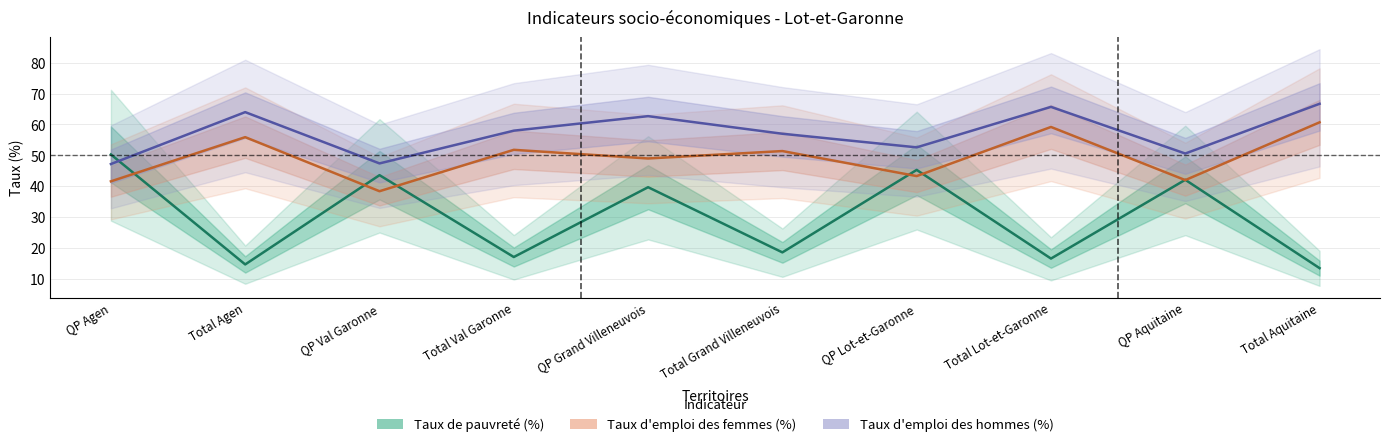

Does the chart display data point markers on the line(s)?

No